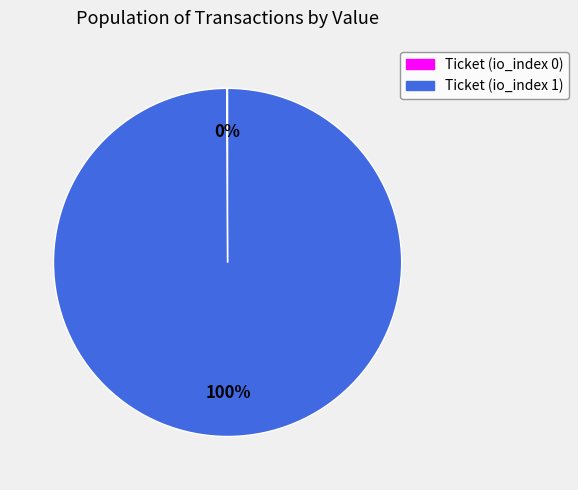

Which slice is the largest?

Ticket (io_index 1)